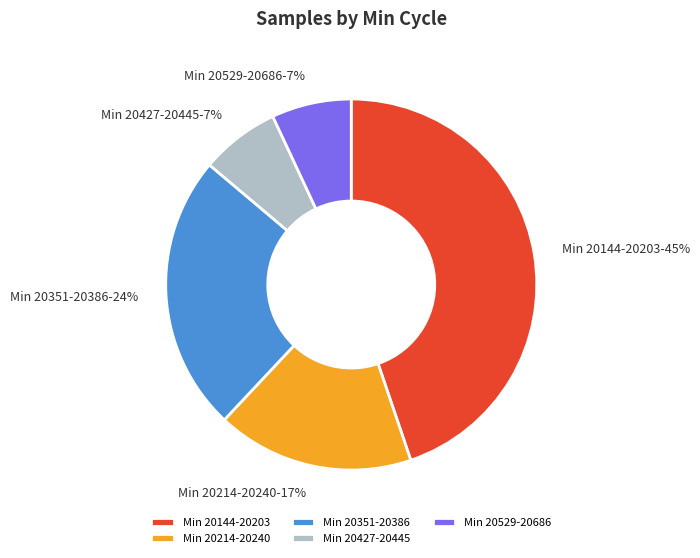

To the nearest percent, what is the average slice percentage?

20%